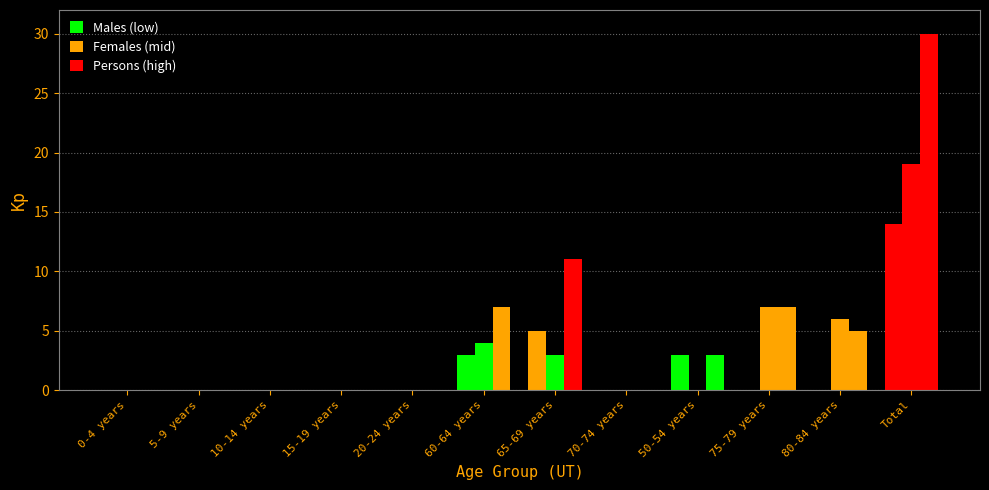

How many series are shown in this chart?

3